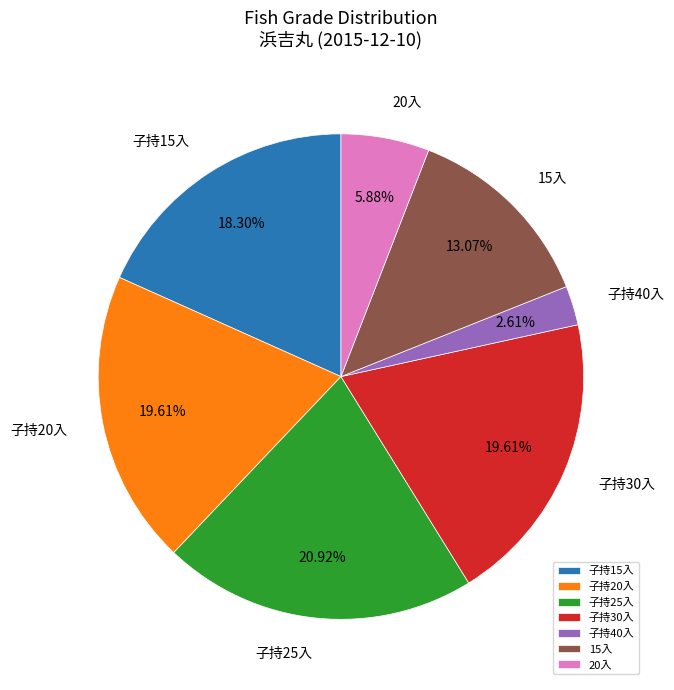

Do 子持40入 and 子持25入 together represent more than half of the pie?

No